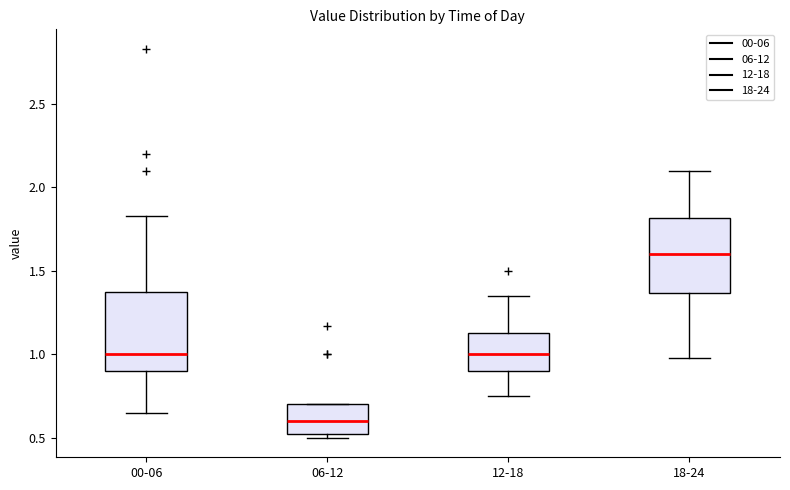

Reading left to right, read every box against the y-axis: the position of its median line, the range the box covers, and the ends of its whiskers. The values are not printed on the chart, so give them approximately, as read against the axis.

00-06: median 1.00, box 0.90 to 1.40, whiskers 0.65 to 1.85
06-12: median 0.60, box 0.55 to 0.70, whiskers 0.50 to 0.70
12-18: median 1.00, box 0.90 to 1.15, whiskers 0.75 to 1.35
18-24: median 1.60, box 1.35 to 1.80, whiskers 1.00 to 2.10